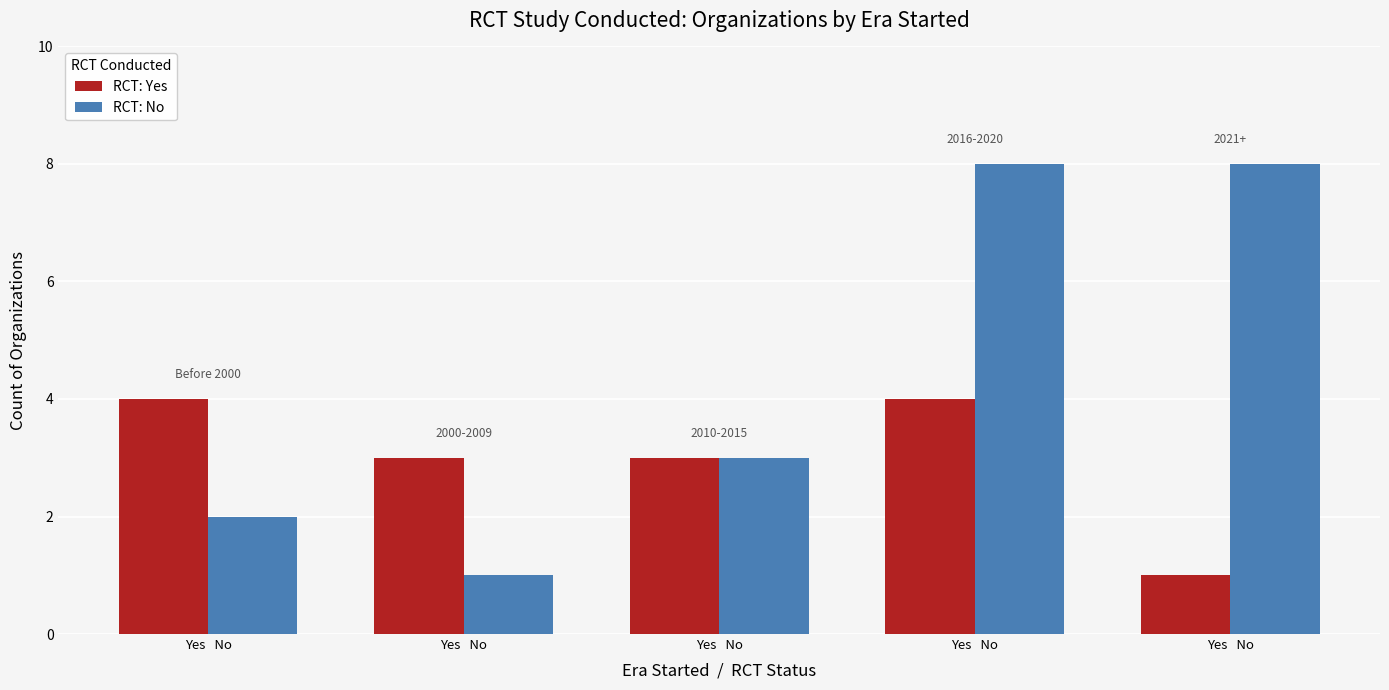

Does the chart contain stacked bars?

No